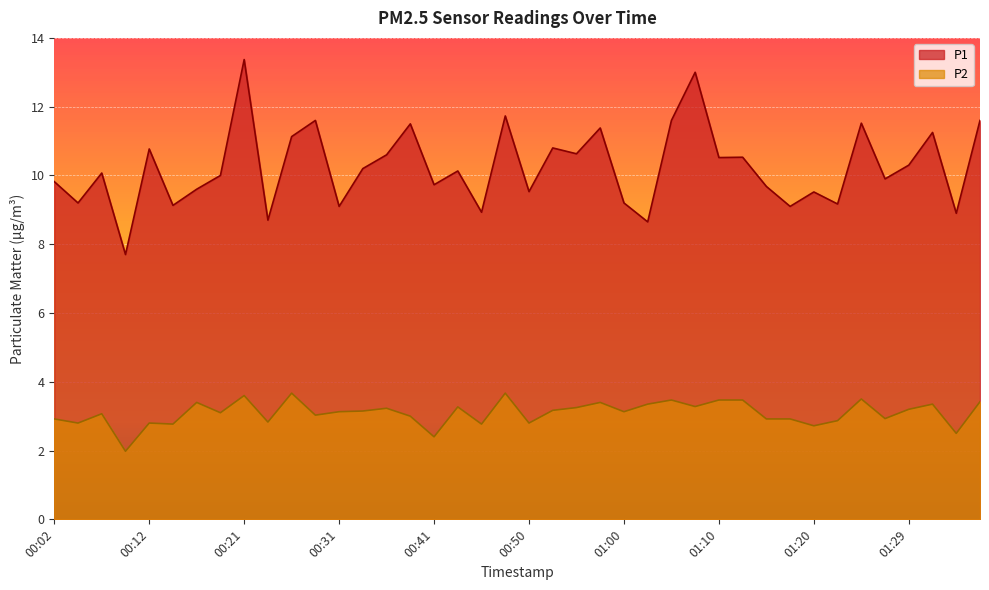

Is the value of P1 at 00:36 greater than the value of P2 at 01:07?

Yes